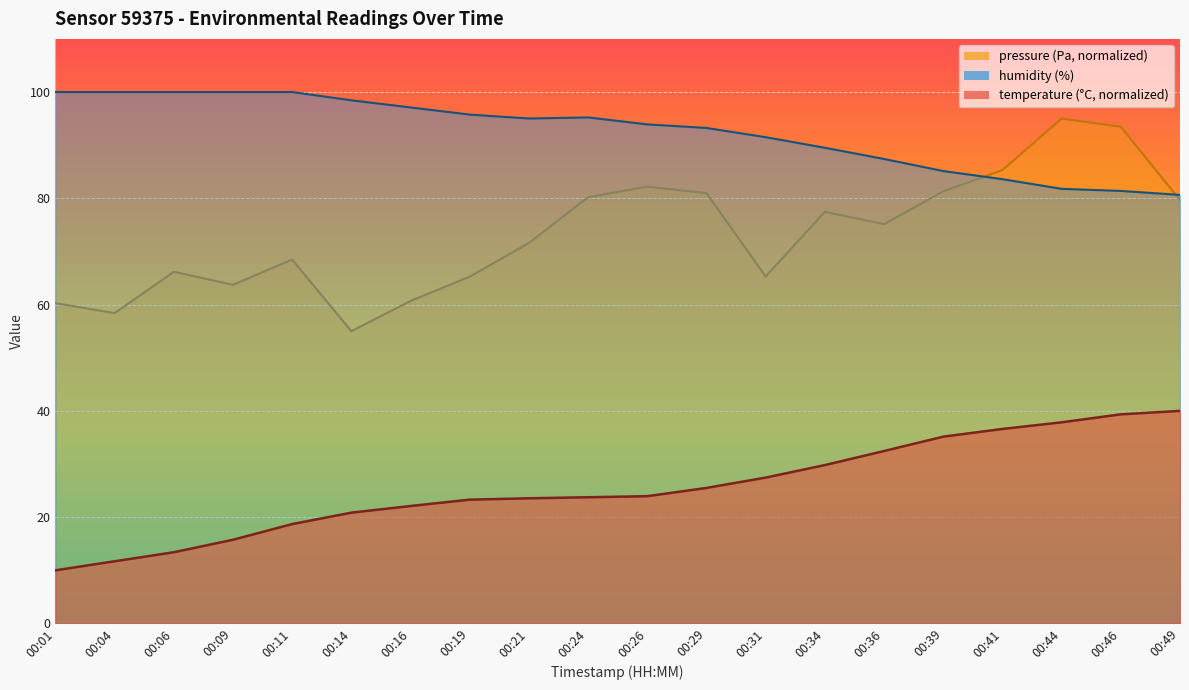

Is the value of pressure_norm at 00:11 greater than the value of humidity at 00:31?

No